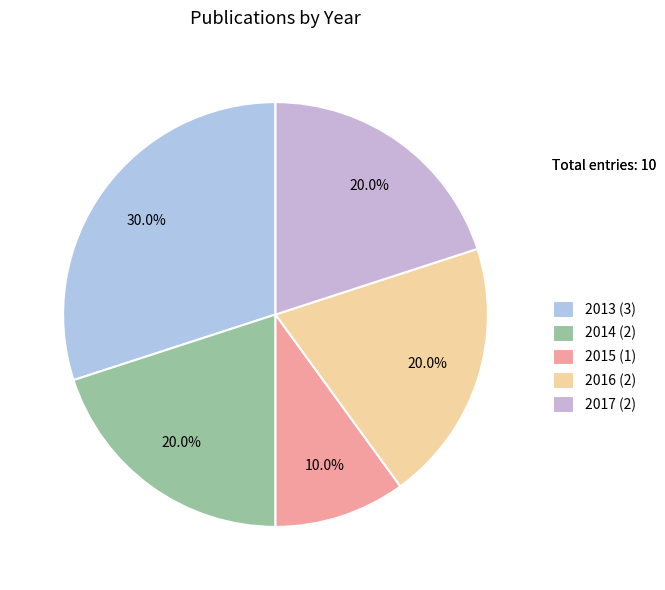

Count the number of slices in the pie.

5